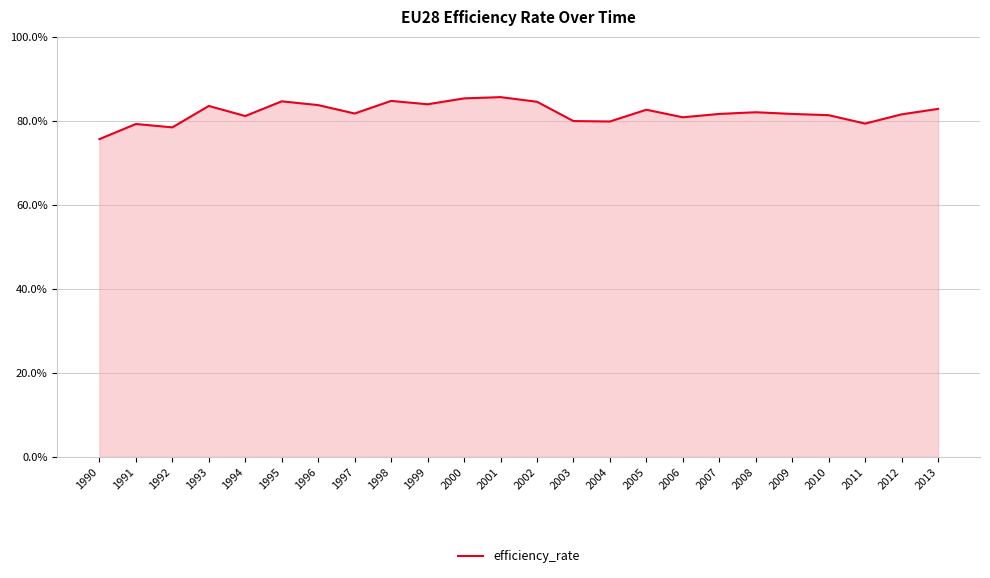

What is the sum of all values?

1965.0